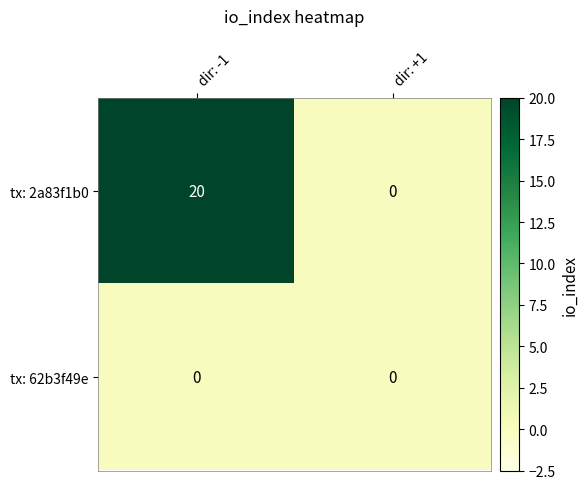

Rank the series by their maximum value, from highest to lowest.

tx: 2a83f1b0, tx: 62b3f49e